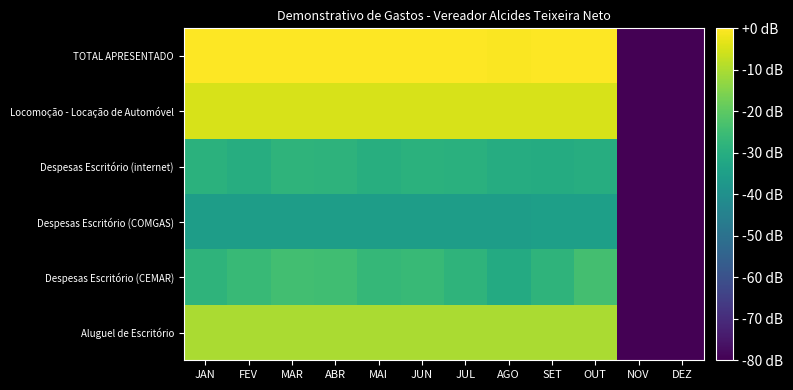

Reading left to right, what are all the values shown in this chart?

Aluguel de Escritório: JAN=63.5	FEV=63.5	MAR=63.5	ABR=63.5	MAI=63.5	JUN=63.5	JUL=63.5	AGO=63.5	SET=63.5	OUT=63.5	NOV=-80.0	DEZ=-80.0
Despesas Escritório (CEMAR): JAN=45.9	FEV=47.6	MAR=49.5	ABR=49.1	MAI=47.0	JUN=47.8	JUL=45.8	AGO=42.6	SET=45.7	OUT=50.0	NOV=-80.0	DEZ=-80.0
Despesas Escritório (COMGAS): JAN=38.4	FEV=38.4	MAR=38.4	ABR=38.4	MAI=38.4	JUN=38.4	JUL=38.4	AGO=38.4	SET=39.0	OUT=39.0	NOV=-80.0	DEZ=-80.0
Despesas Escritório (internet): JAN=44.9	FEV=43.6	MAR=45.9	ABR=45.4	MAI=43.9	JUN=44.9	JUL=44.7	AGO=43.3	SET=43.1	OUT=43.5	NOV=-80.0	DEZ=-80.0
Locomoção - Locação de Automóvel: JAN=68.9	FEV=68.9	MAR=68.9	ABR=68.9	MAI=68.9	JUN=68.9	JUL=68.9	AGO=68.9	SET=68.9	OUT=68.9	NOV=-80.0	DEZ=-80.0
TOTAL APRESENTADO: JAN=73.5	FEV=73.6	MAR=73.8	ABR=73.7	MAI=73.6	JUN=73.6	JUL=73.5	AGO=73.4	SET=73.5	OUT=73.7	NOV=-80.0	DEZ=-80.0